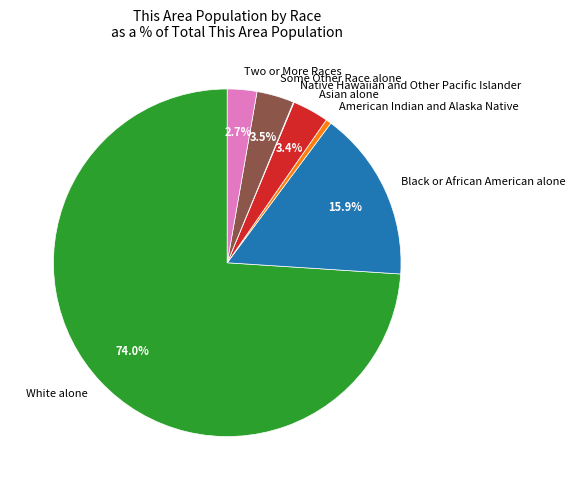

To the nearest percent, what is the average slice percentage?

14%